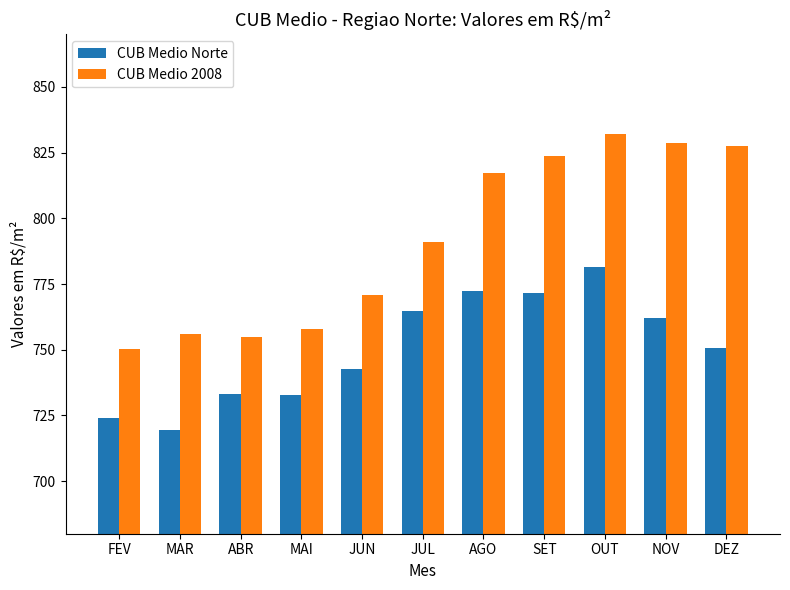

The CUB Medio Norte series shows 761.9 at NOV. True or false?

True